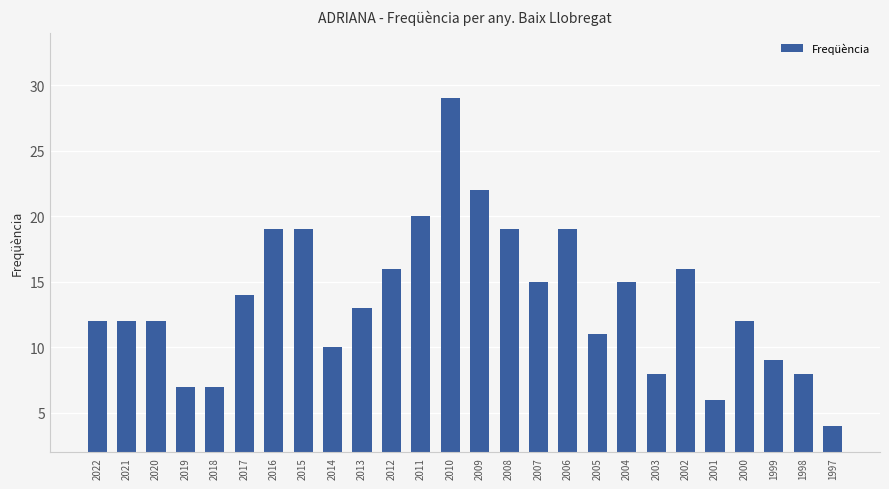

True or false: the data shows 9 at 2015.

False